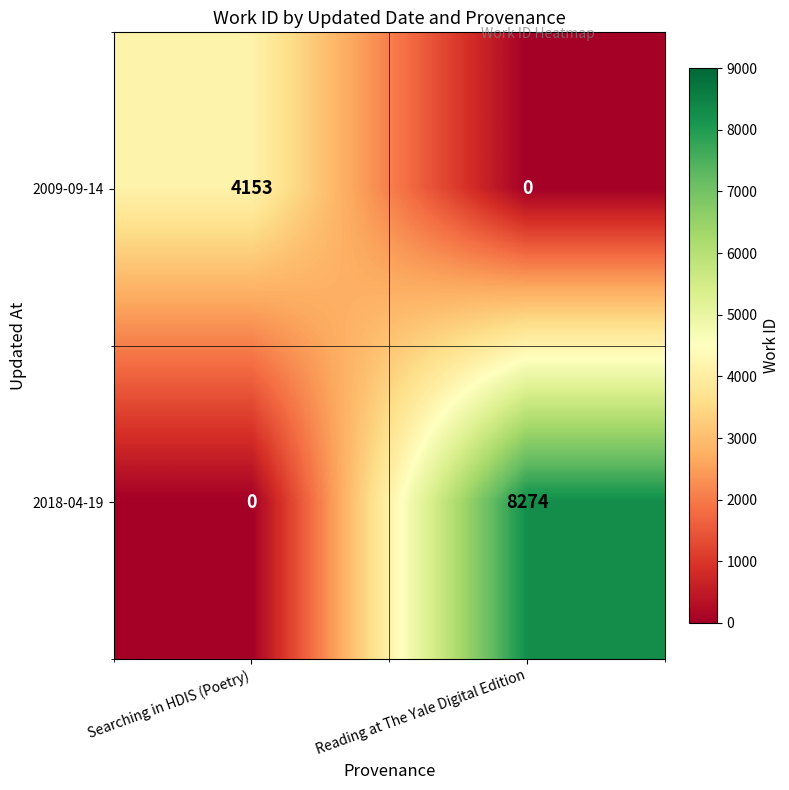

Which category has the lowest value in the 2009-09-14 series?

Reading at The Yale Digital Edition